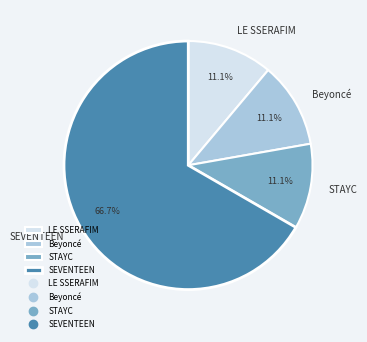

What is the largest slice in the pie chart?

SEVENTEEN